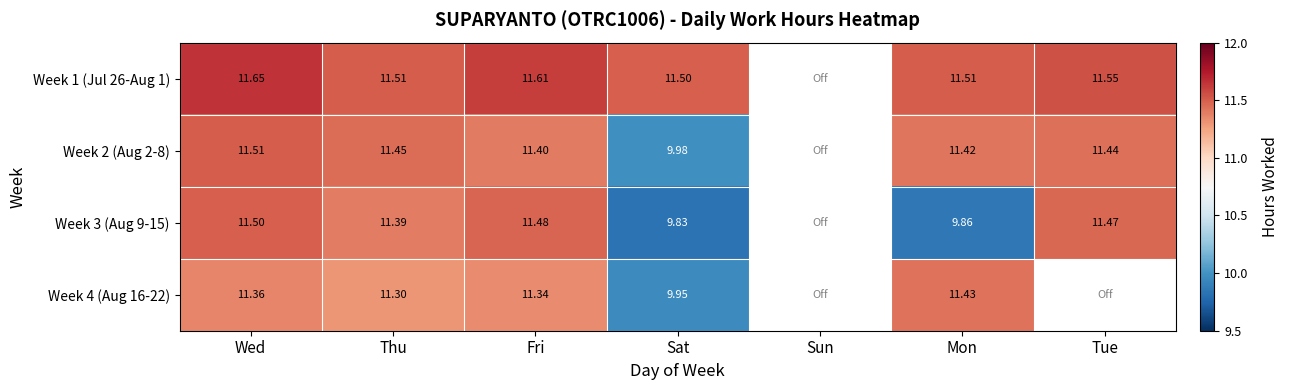

At Mon, list the series in order from largest to smallest.

Week 1 (Jul 26-Aug 1), Week 4 (Aug 16-22), Week 2 (Aug 2-8), Week 3 (Aug 9-15)